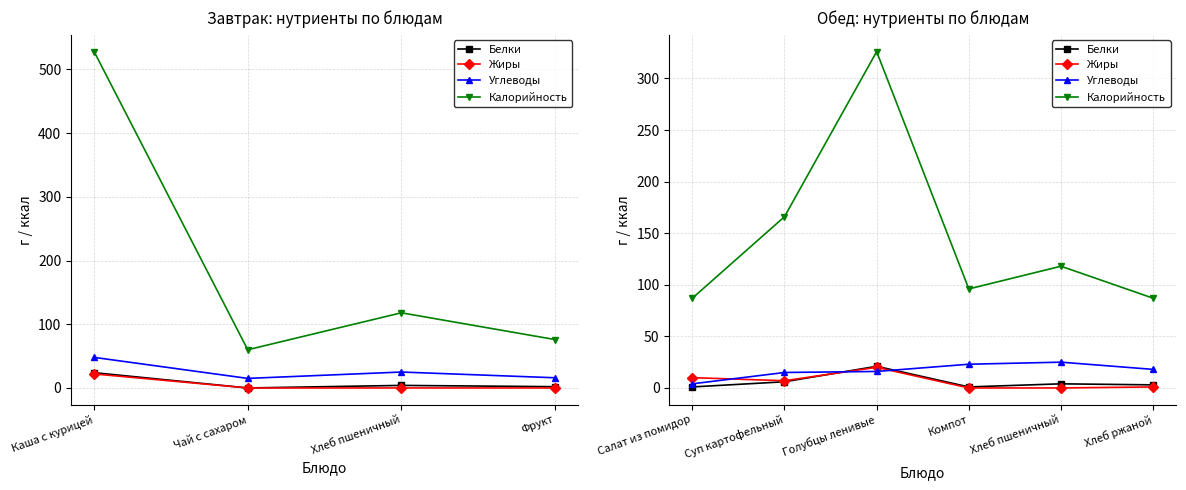

Which series has the largest total across all categories?

Калорийность